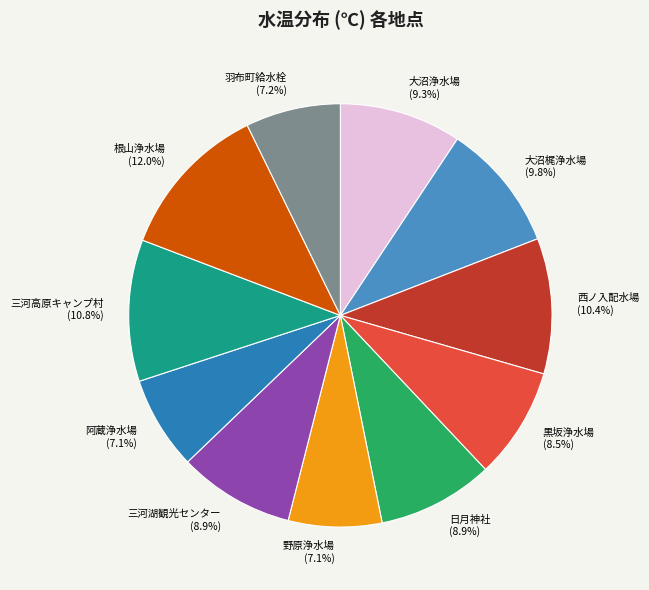

Does 羽布町給水栓 represent more than half of the total?

No